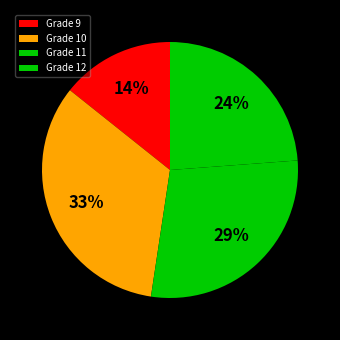

Count the number of slices in the pie.

4